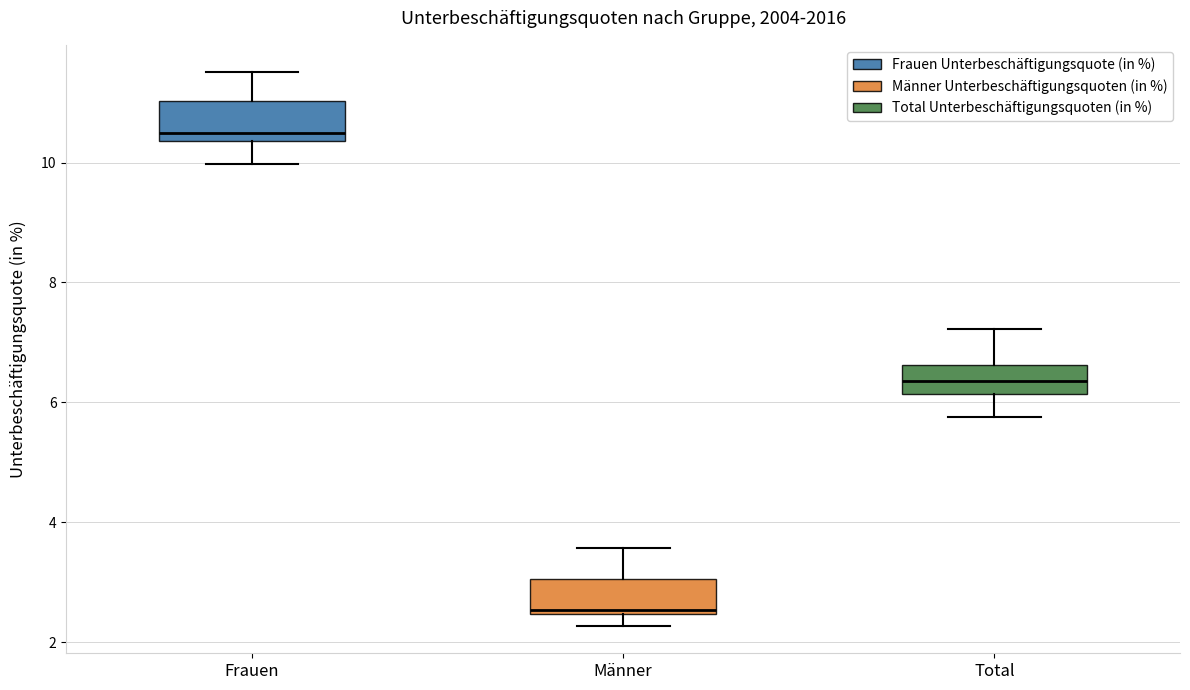

Reading left to right, read every box against the y-axis: the position of its median line, the range the box covers, and the ends of its whiskers. The values are not printed on the chart, so give them approximately, as read against the axis.

Frauen: median 10.4 (just above the box's lower edge), box 10.4 to 11.0, whiskers 10.0 to 11.6
Männer: median 2.6, box 2.4 to 3.0, whiskers 2.2 to 3.6
Total: median 6.4, box 6.2 to 6.6, whiskers 5.8 to 7.2